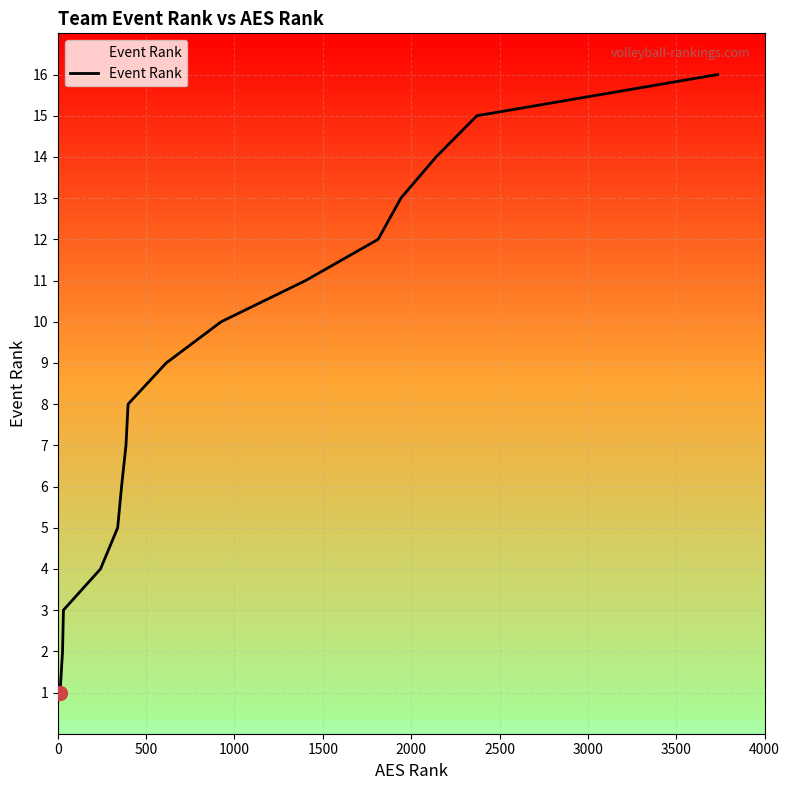

How many categories are shown in the chart?

16